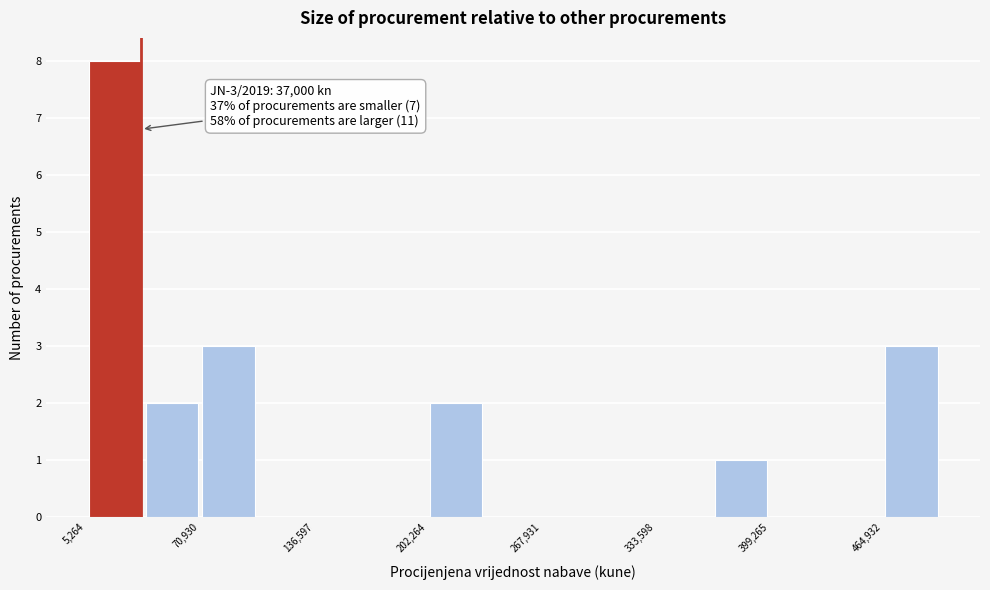

Read against the x-axis, roughly where is the centre of the tallest bar?

20000